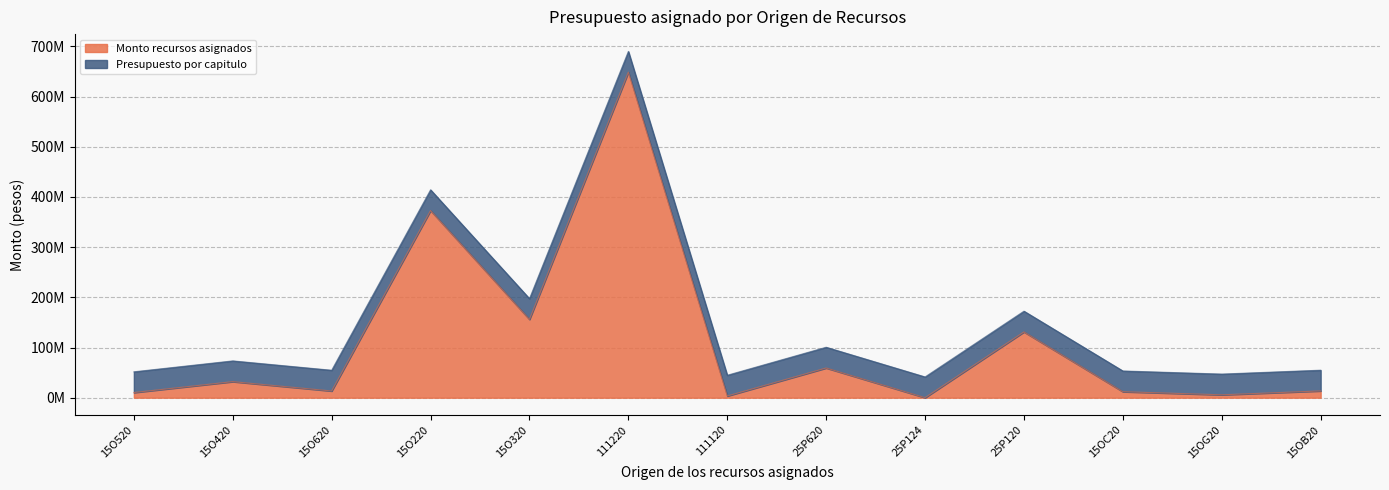

The value at 15O320 is 156016309.0. True or false?

True